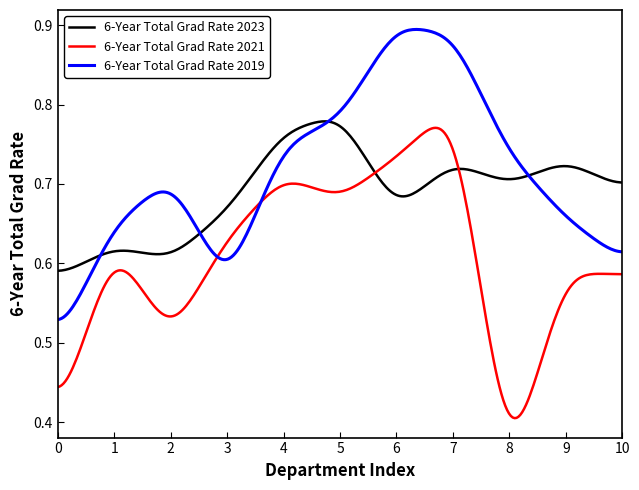

List the series in order of their peak value, highest first.

6-Year Total Grad Rate 2019, 6-Year Total Grad Rate 2023, 6-Year Total Grad Rate 2021